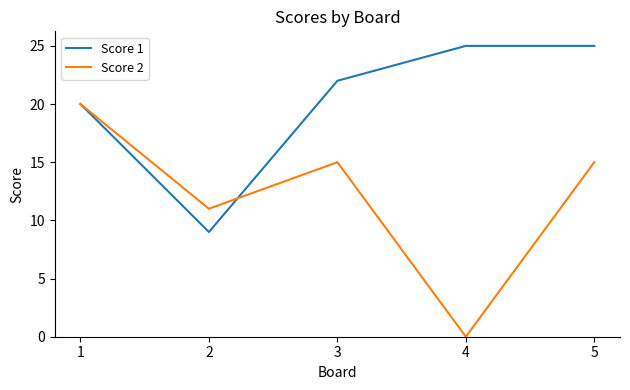

What is the difference between the maximum and minimum values in the Score 1 series?

16